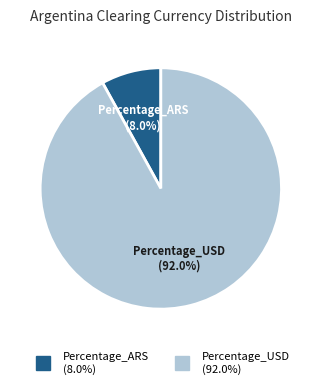

Does Percentage_ARS represent more than half of the total?

No